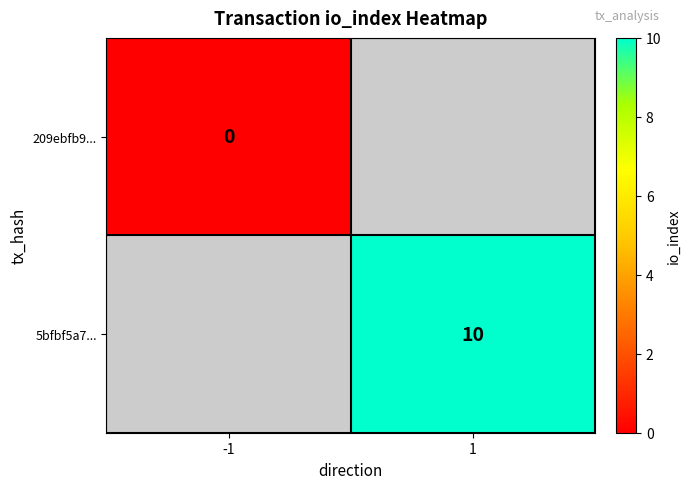

The value of 5bfbf5a7... at 1 is 4. True or false?

False